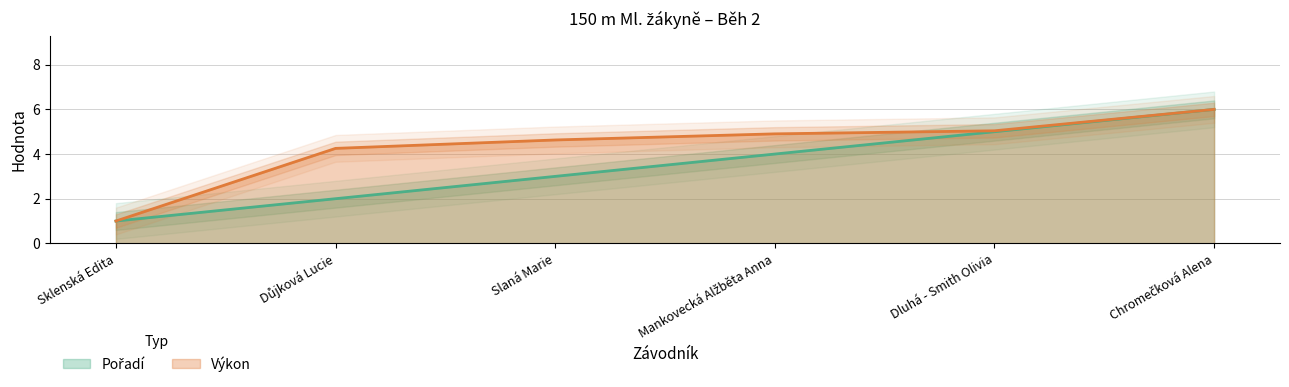

What is the value of the Výkon point at the 5th from the left?

5.0